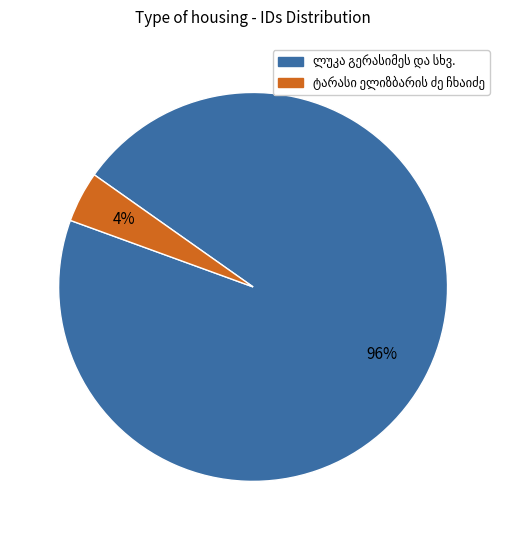

Is there a majority slice in this chart?

Yes